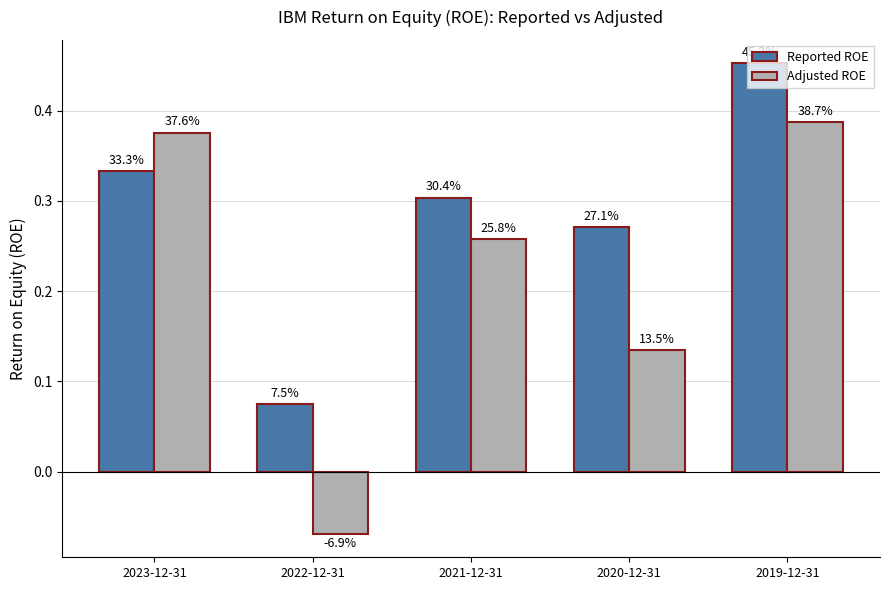

List the series in order of their peak value, lowest first.

Adjusted ROE, Reported ROE